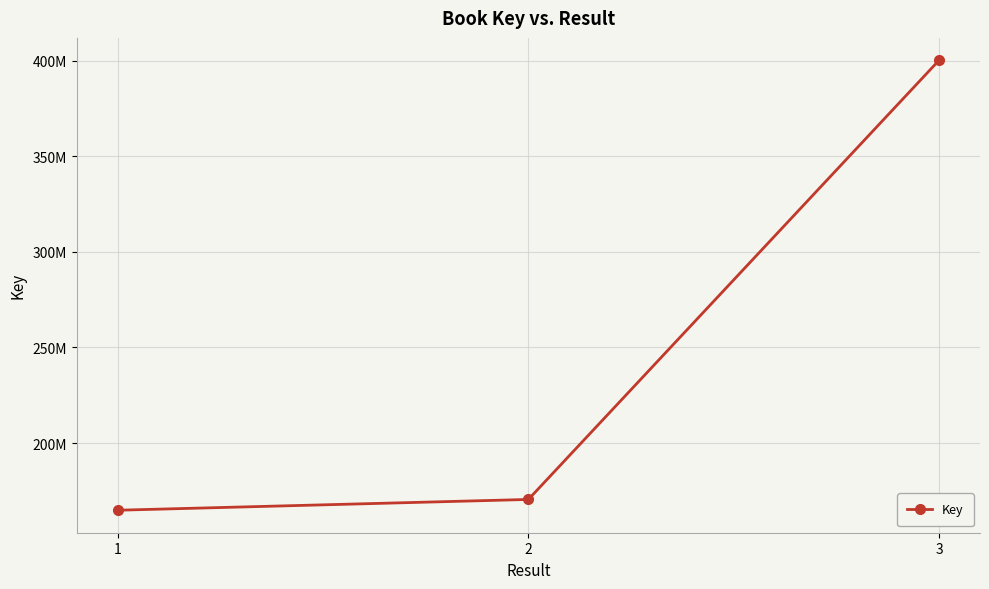

Is this an area chart (filled region under the line)?

No